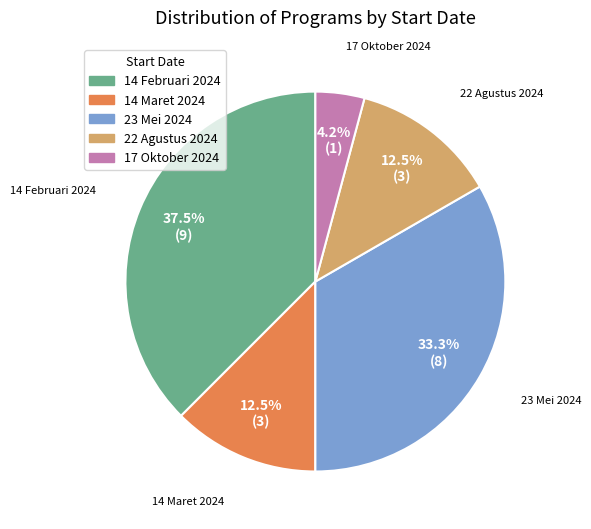

Does 23 Mei 2024 account for over 50% of the chart?

No